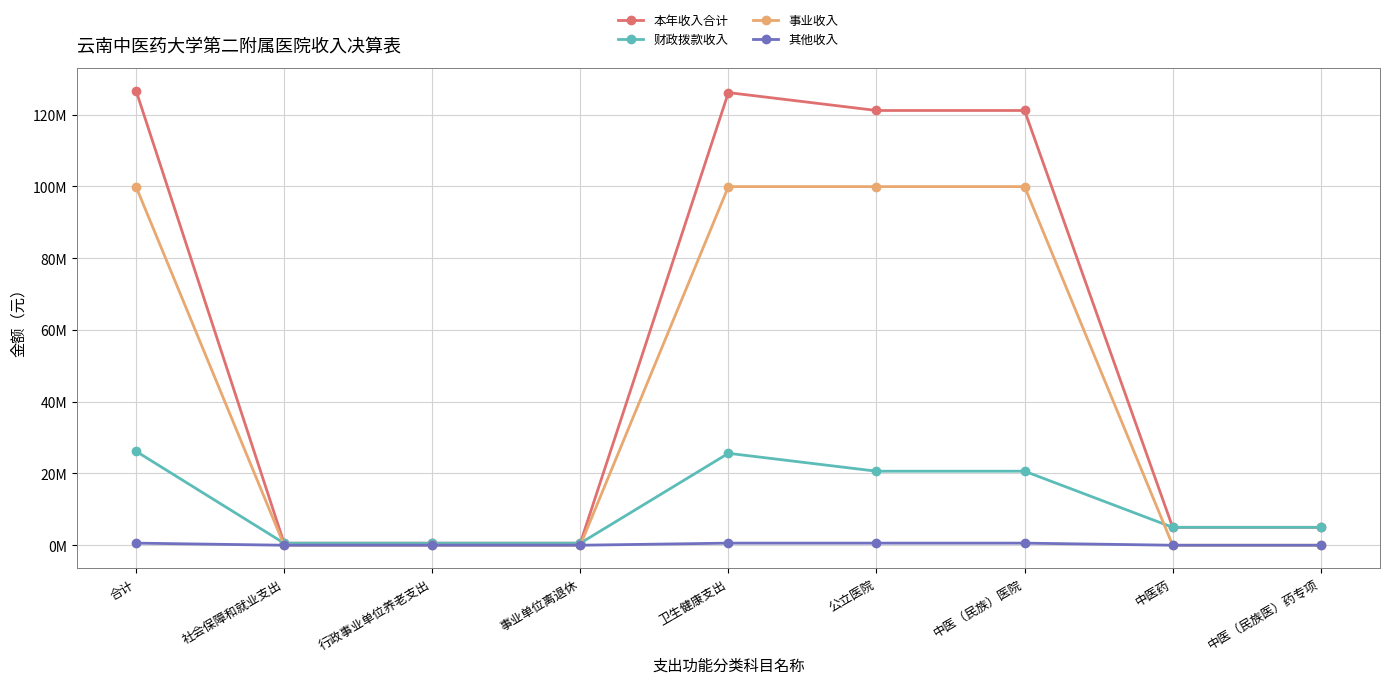

What are all the series names shown in the legend?

本年收入合计, 财政拨款收入, 事业收入, 其他收入